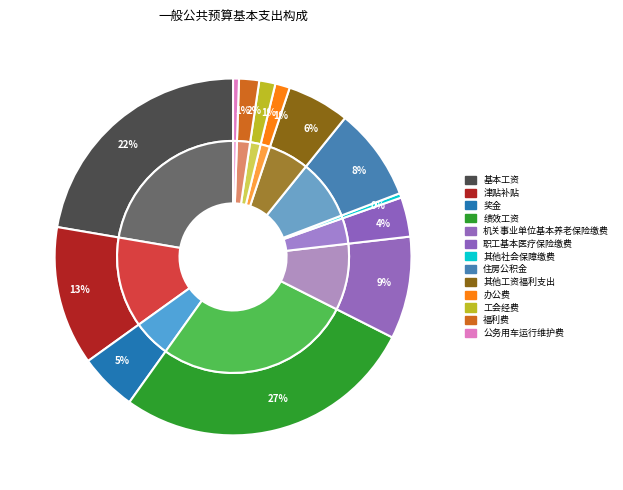

Which slice is the largest?

绩效工资